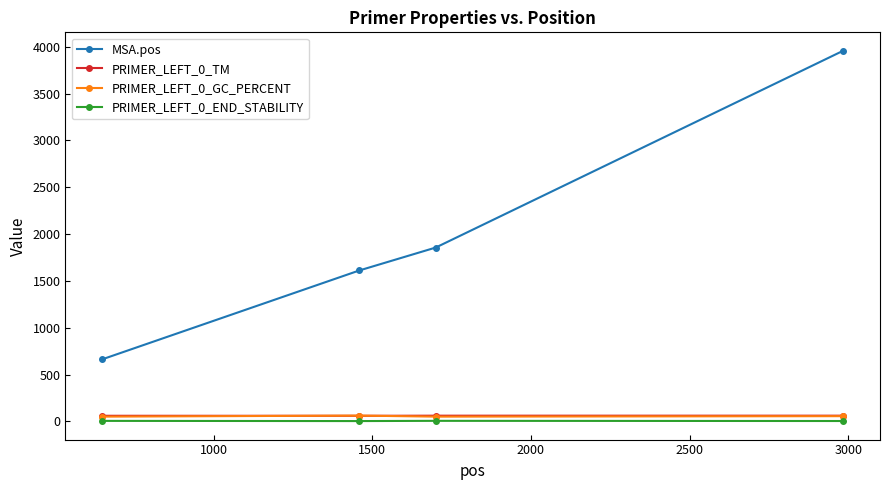

True or false: PRIMER_LEFT_0_TM has more than 1 points higher than both neighbors.

False